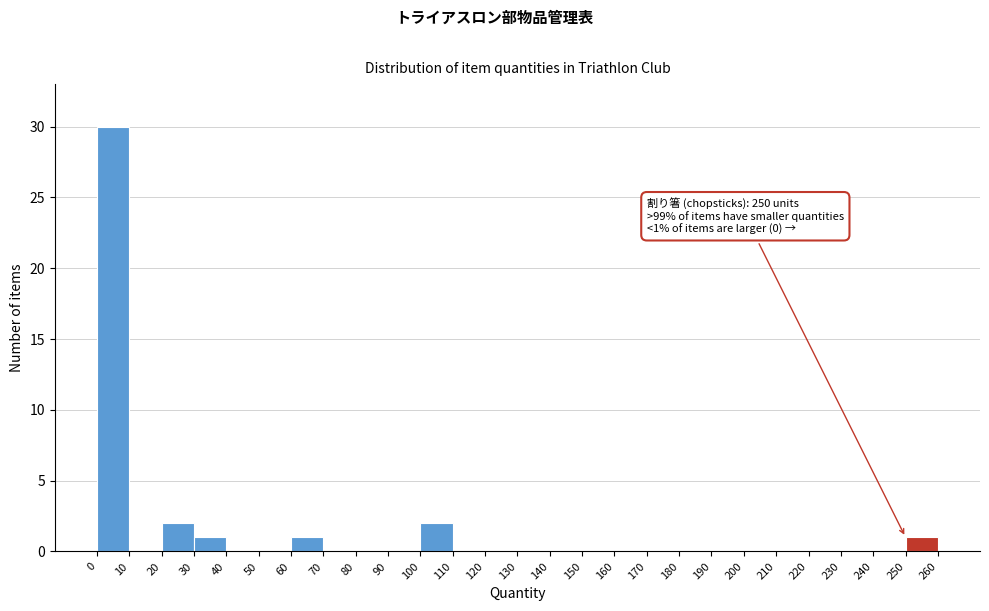

Over which range of the x-axis is the bar tallest?

0 to 10